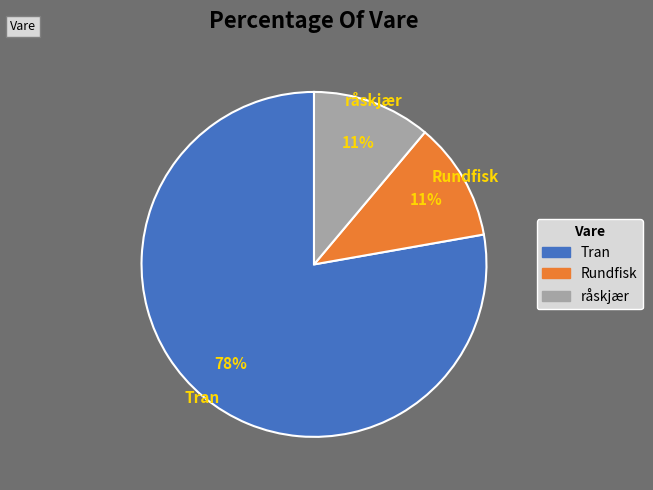

Is it true that Rundfisk is 11% of the pie?

True